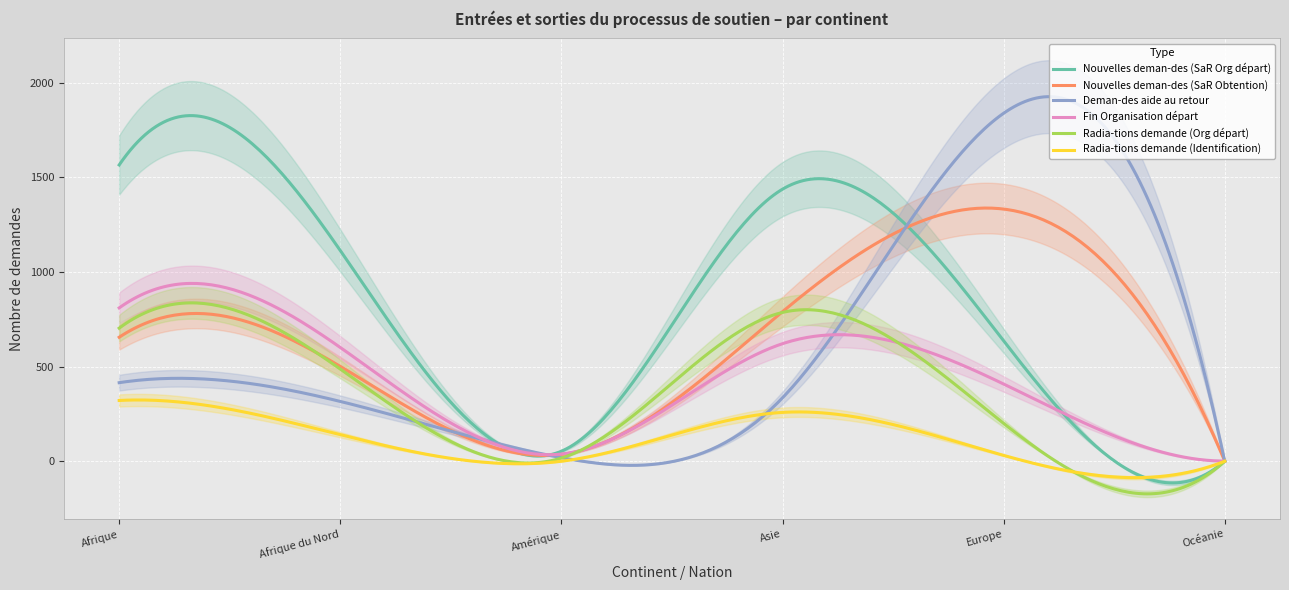

What position from the left is Océanie?

6